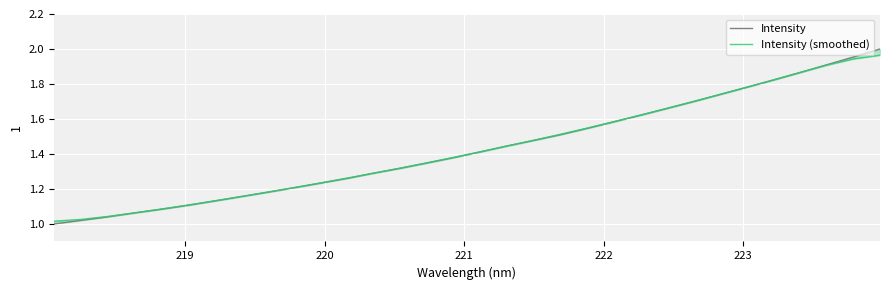

How many intersections are there between Intensity (smoothed) and Intensity?

5